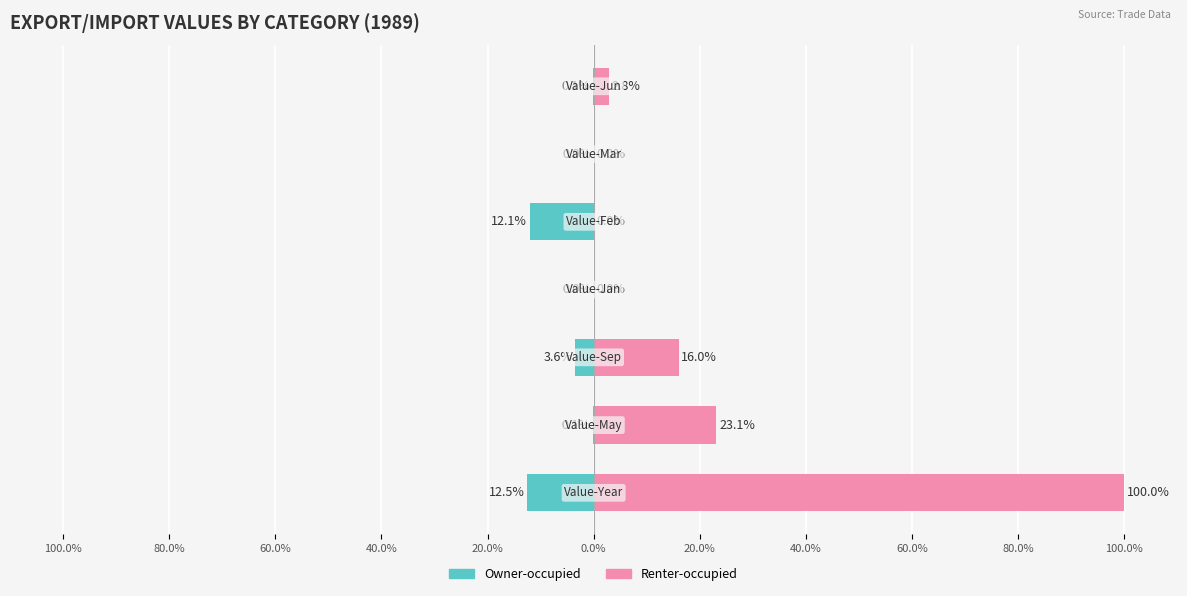

Which series has the largest total across all categories?

Renter-occupied